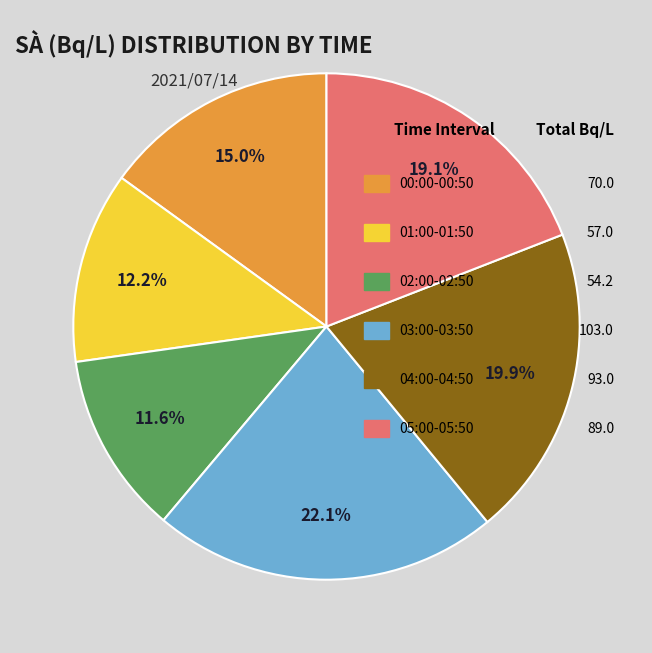

Is there any slice that represents more than half of the pie?

No